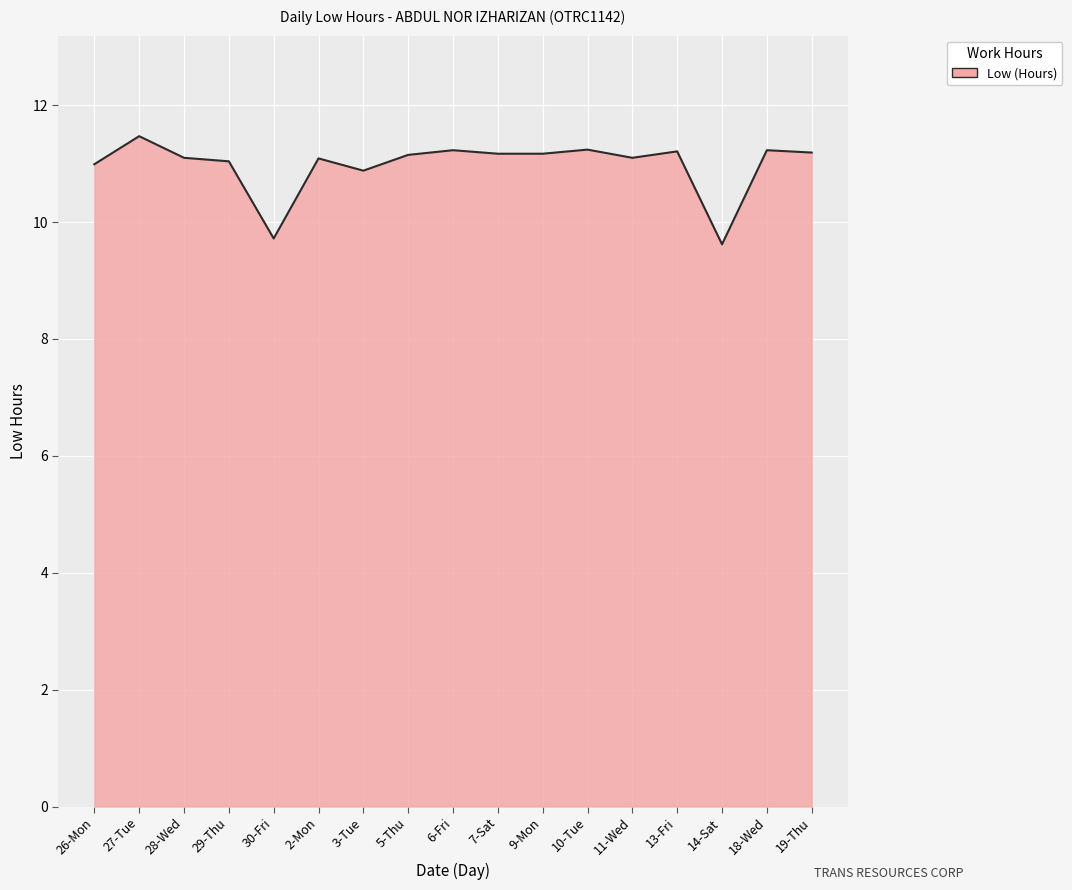

Approximately how many times larger is the value at 19-Thu compared to 5-Thu?

1.0